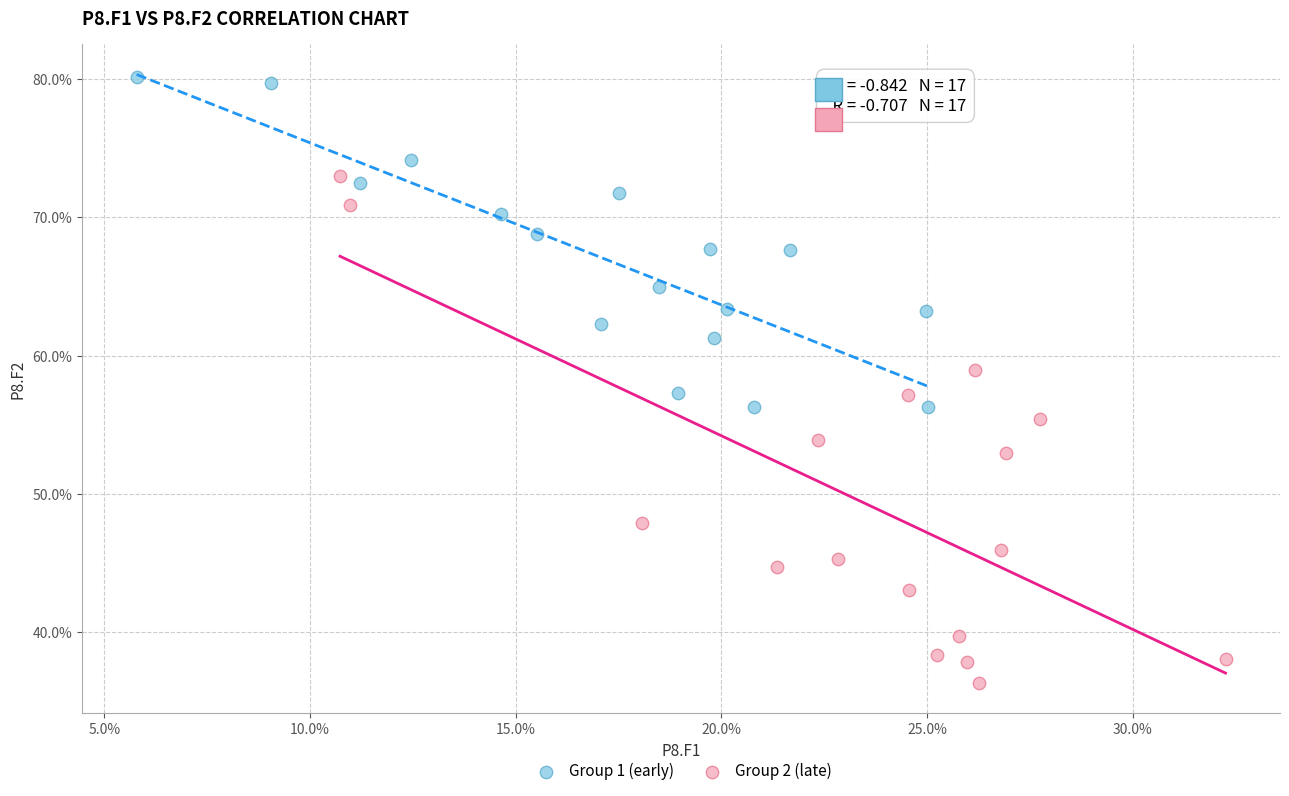

Which series has the largest Y range (max minus min)?

Group 2 (late)